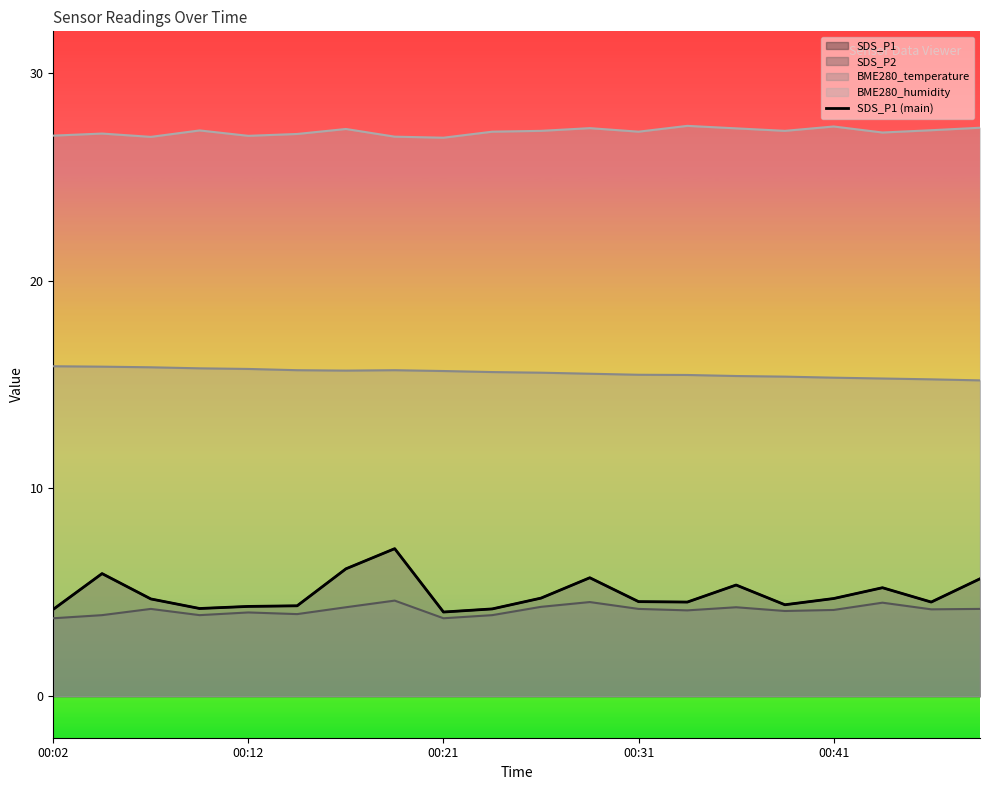

What is the sum of the values at 18 and 00:02?

8.7